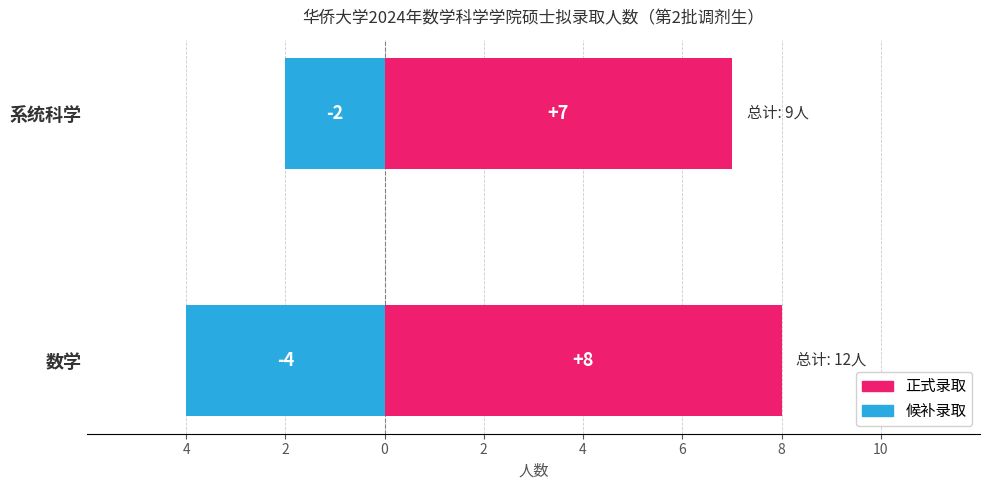

List the series in order of their peak value, lowest first.

候补录取, 正式录取